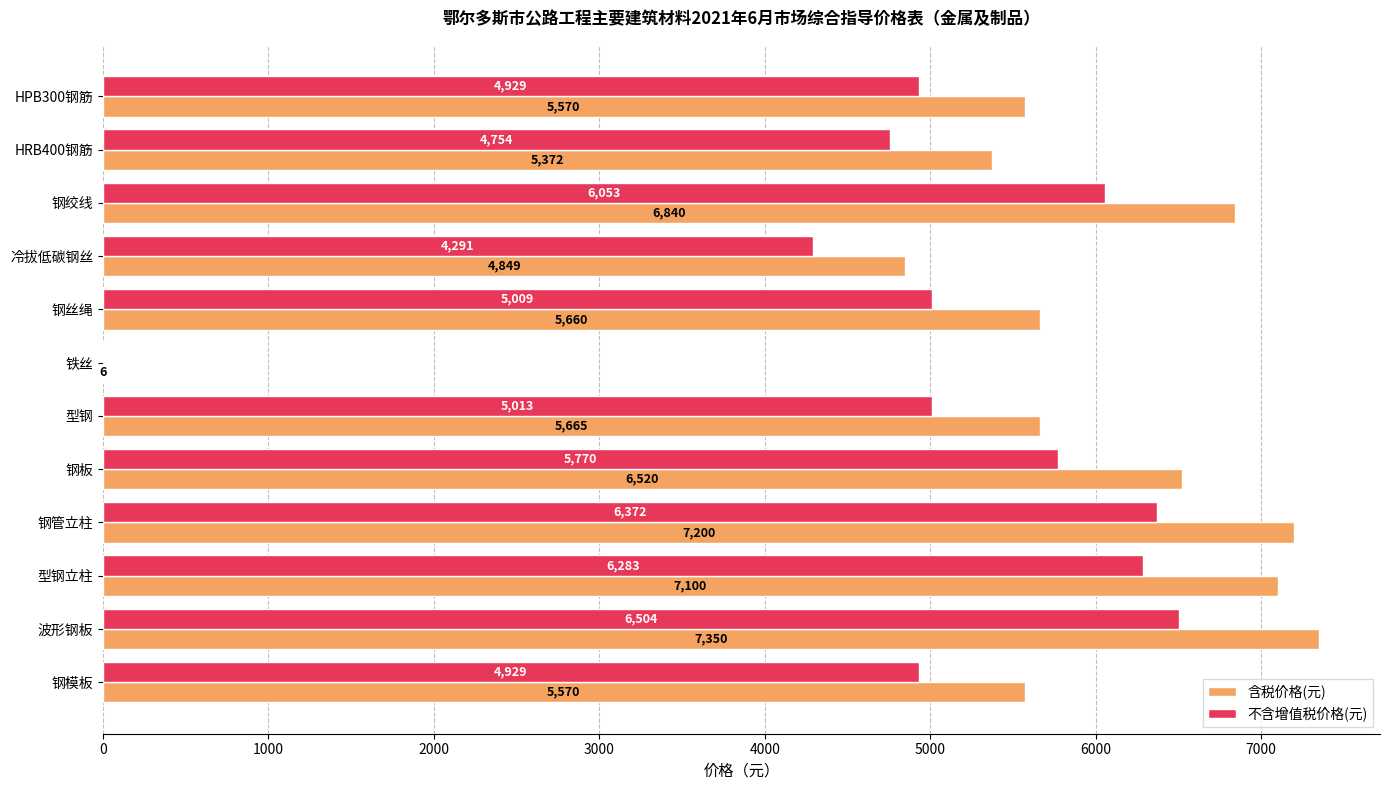

Count the number of data series in this chart.

2